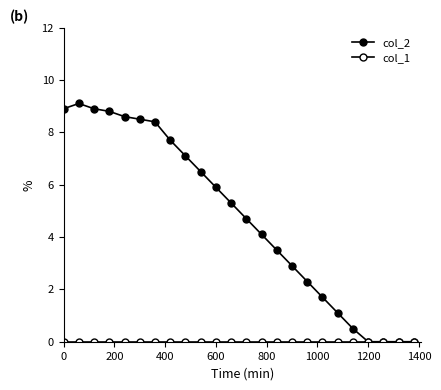

How many data points does each series have?

24